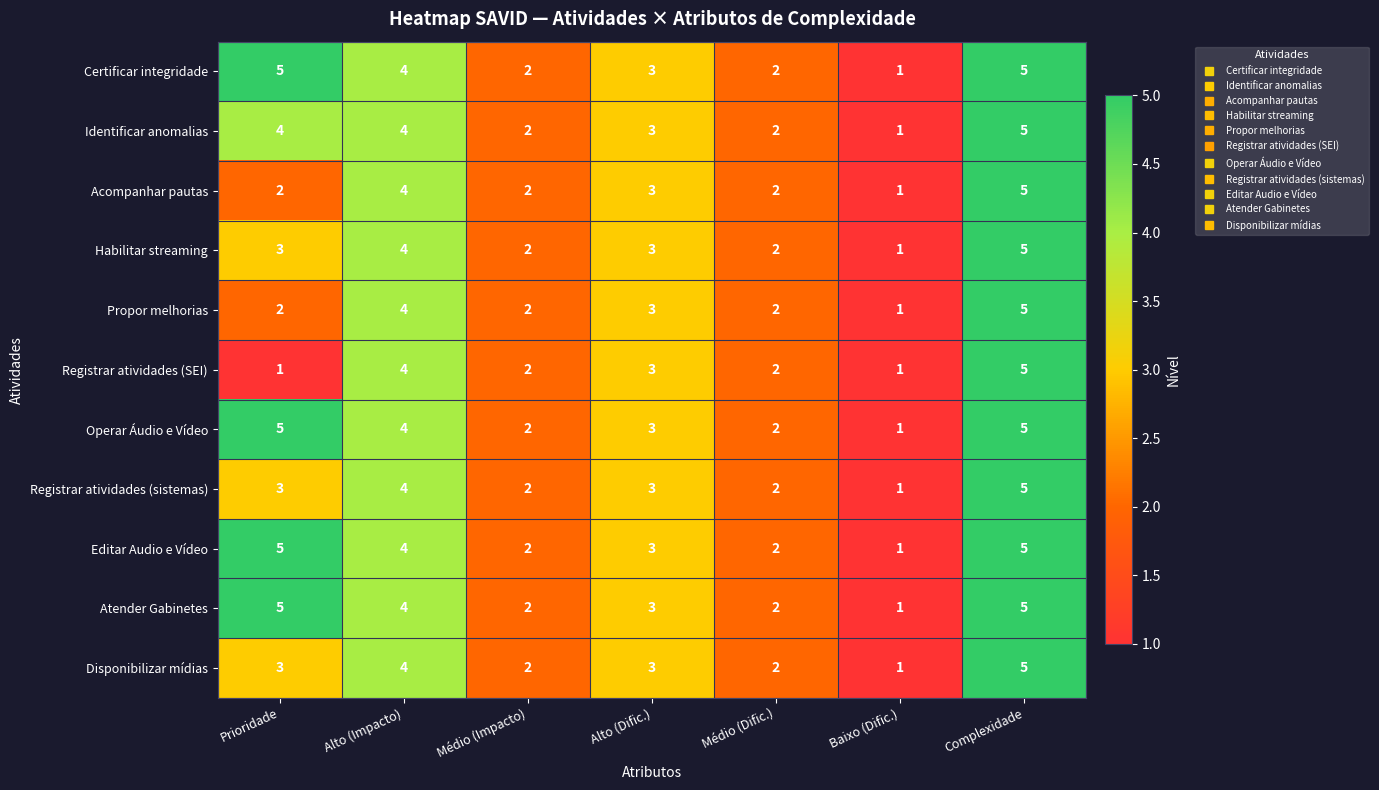

Between Prioridade and Complexidade, which series saw the biggest shift?

Registrar atividades (SEI)